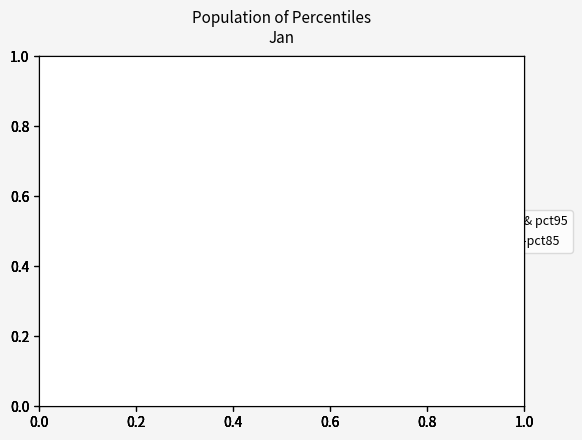

Does any single category account for the majority?

Yes